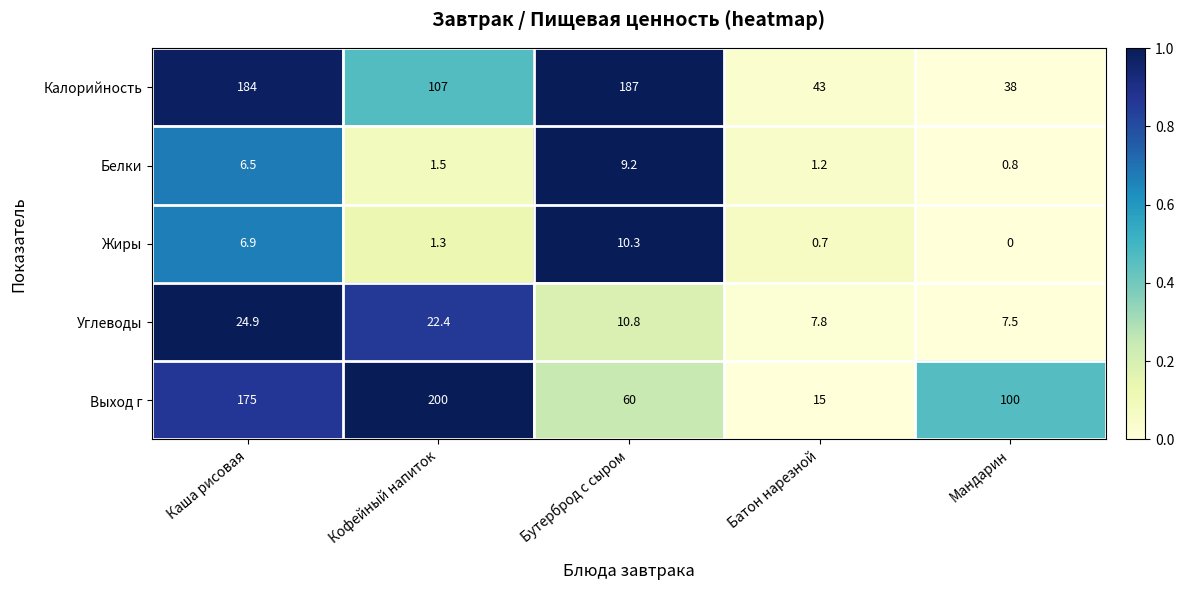

At which category is the sum across all series the highest?

Каша рисовая